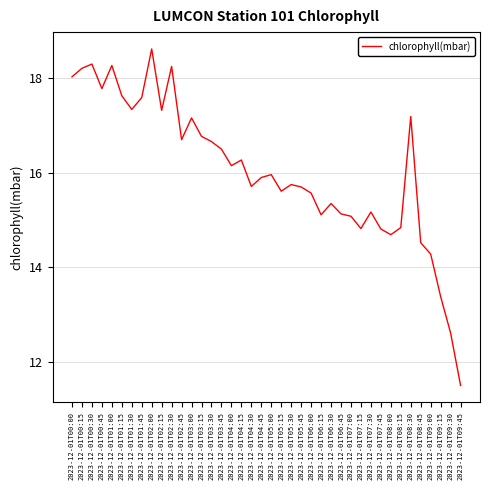

Does the chart display data point markers on the line(s)?

No